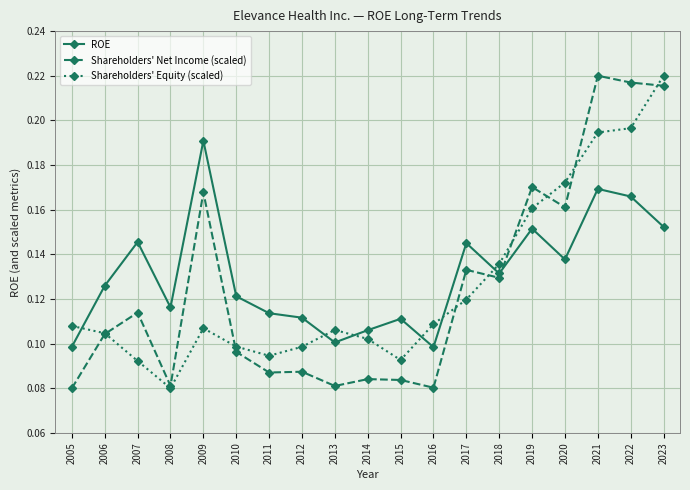

Where is Shareholders' Equity (scaled) nearest to the value 0?

2008